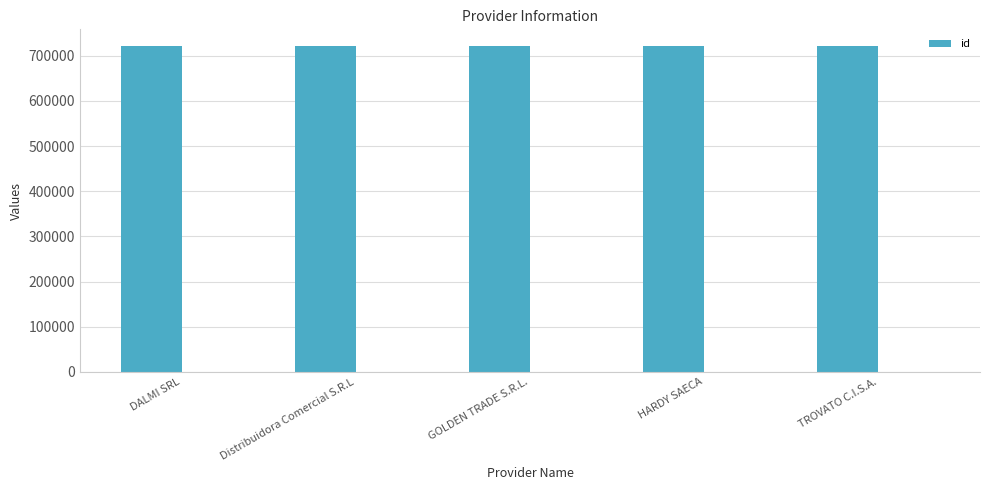

At which category does the chart reach its minimum across all series?

TROVATO C.I.S.A.